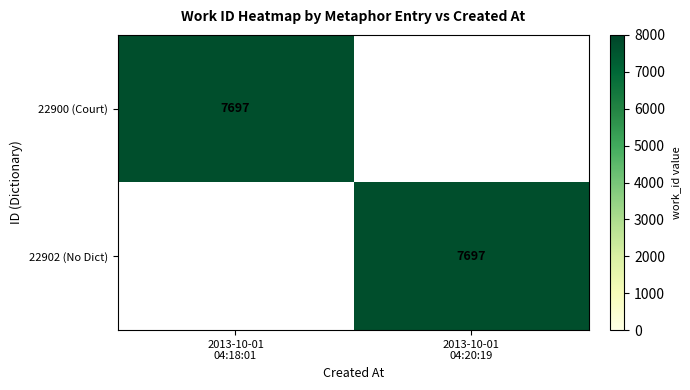

What is the highest value of the 22902 (No Dict) series?

7697